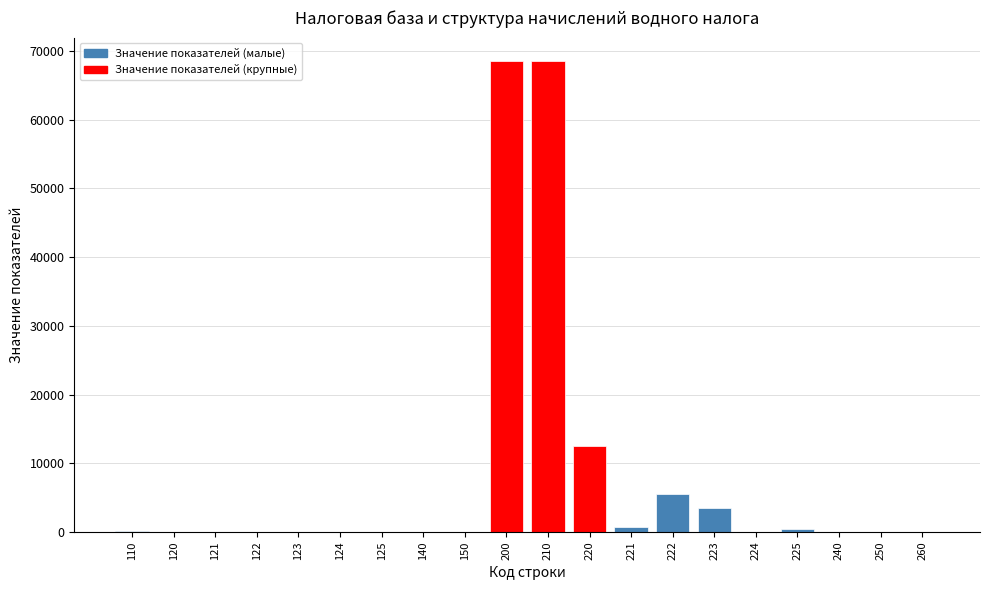

What is the maximum value shown in the chart?

68526